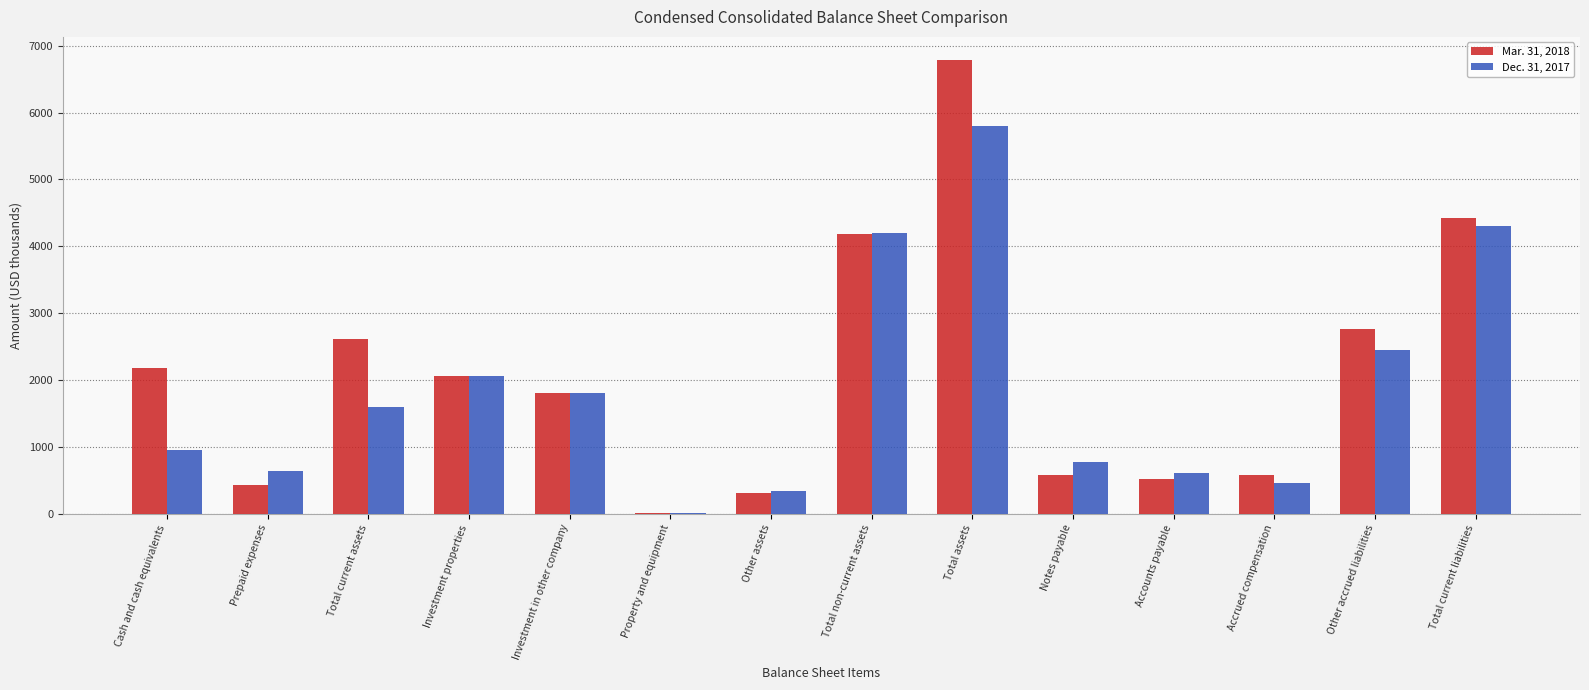

Is it true that Mar. 31, 2018 equals 806 at Accrued compensation?

False